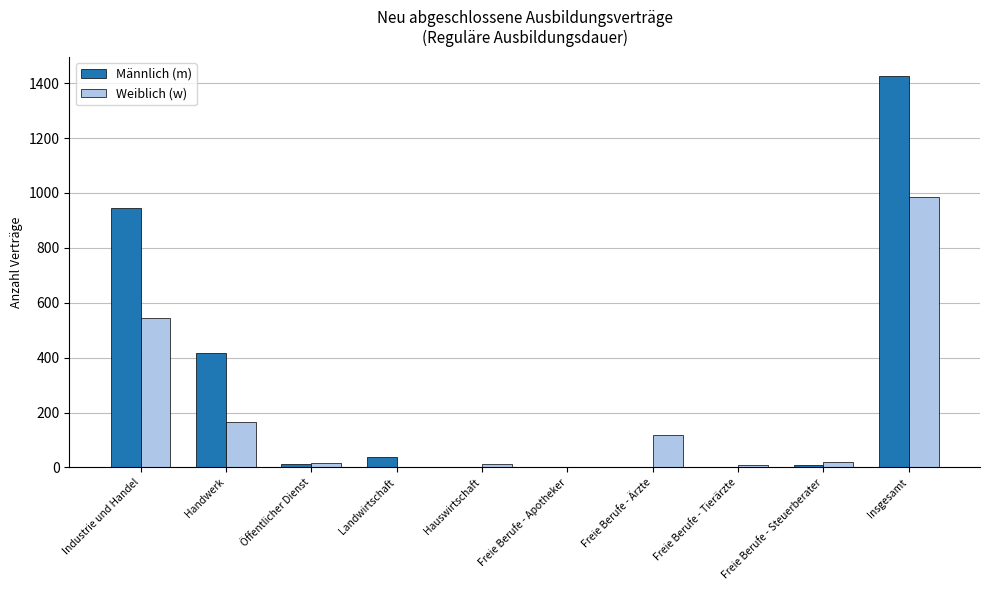

What are all the series names shown in the legend?

Männlich (m), Weiblich (w)